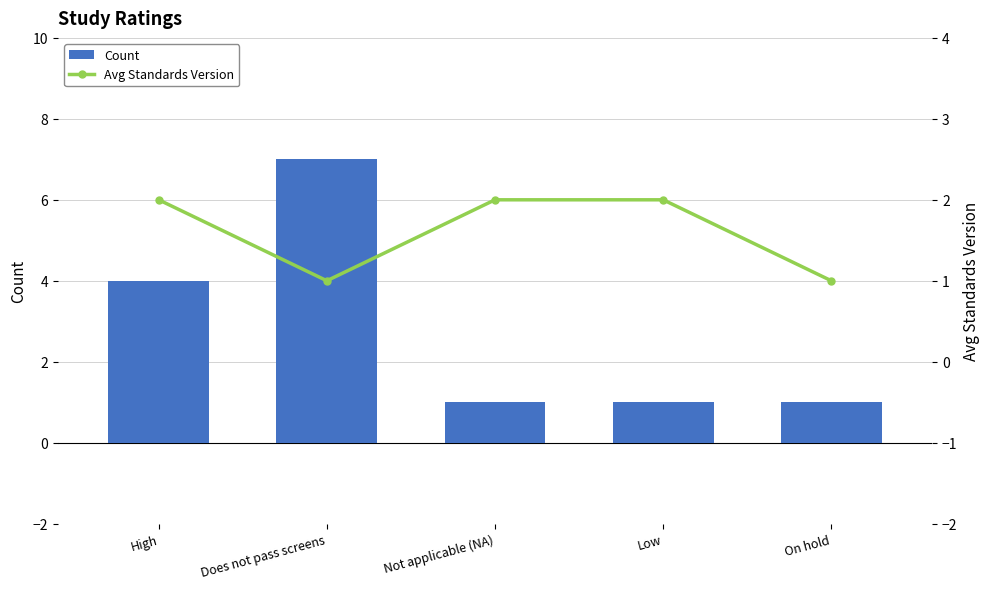

Which category has the highest value across all series?

Does not pass screens